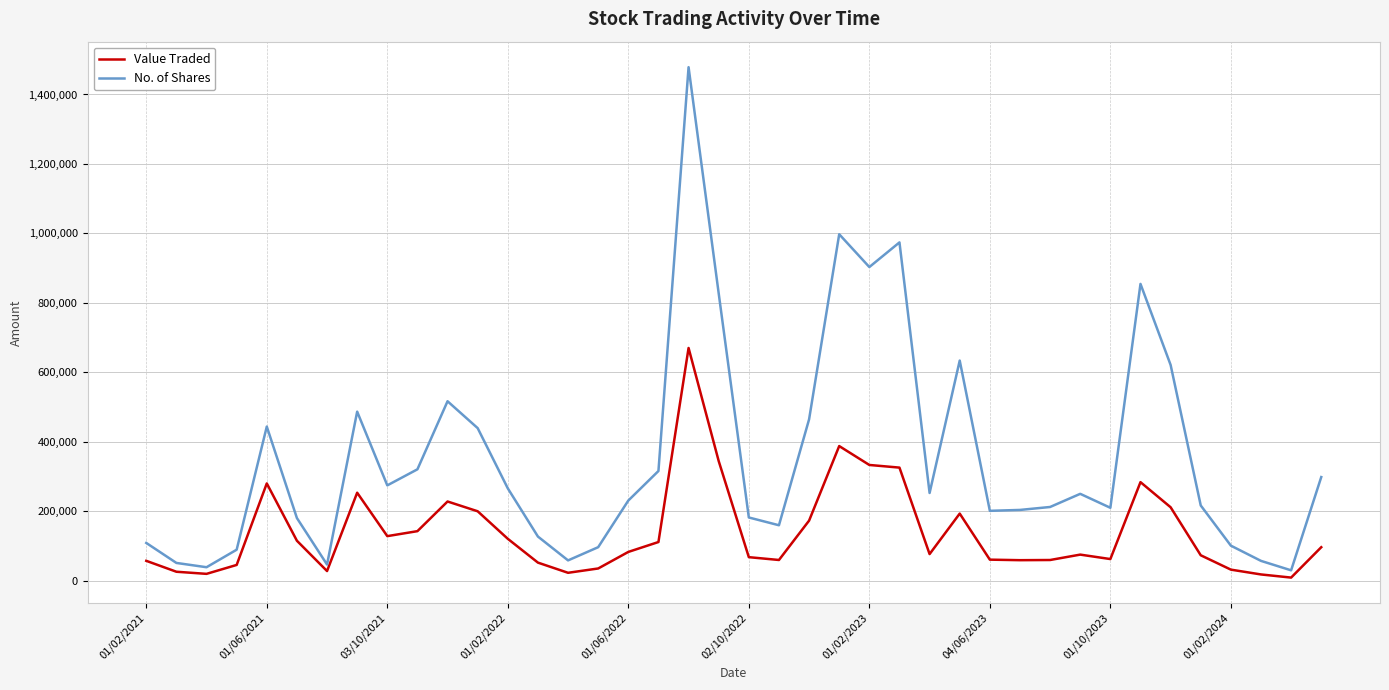

What is the highest value of the No. of Shares series?

1478606